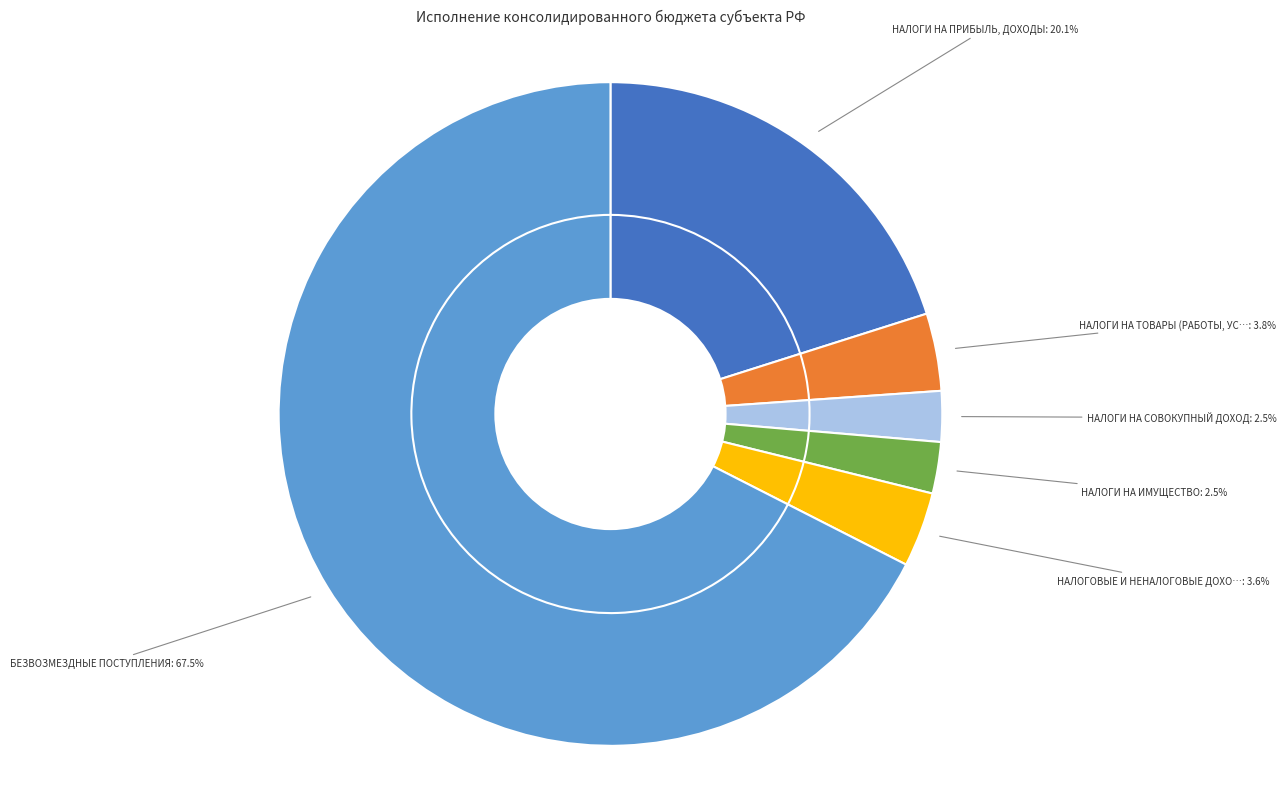

To the nearest percent, what portion does БЕЗВОЗМЕЗДНЫЕ ПОСТУПЛЕНИЯ represent?

67%